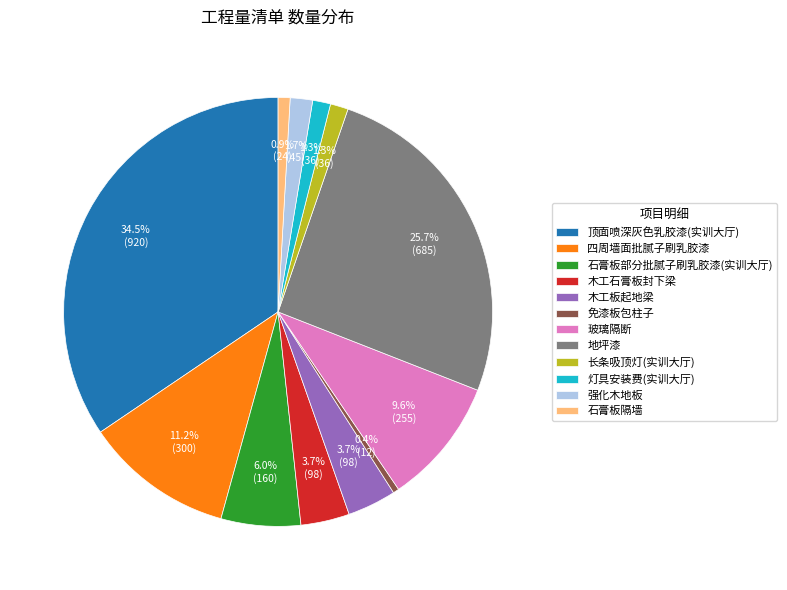

Which category has the biggest portion of the pie?

顶面喷深灰色乳胶漆(实训大厅)